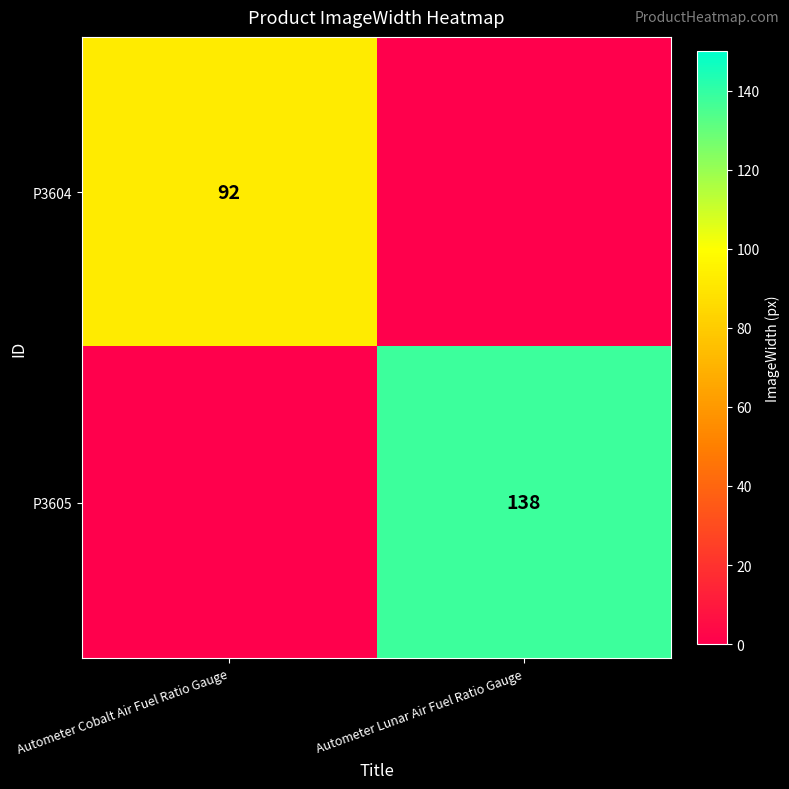

The P3604 series shows 92 at Autometer Cobalt Air Fuel Ratio Gauge. True or false?

True